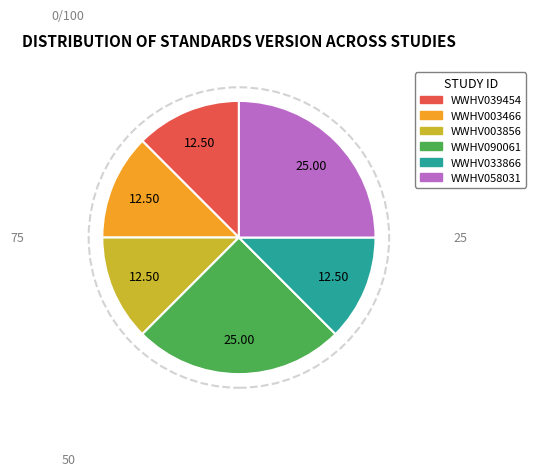

Is the sum of WWHV033866 and WWHV003466 greater than half?

No